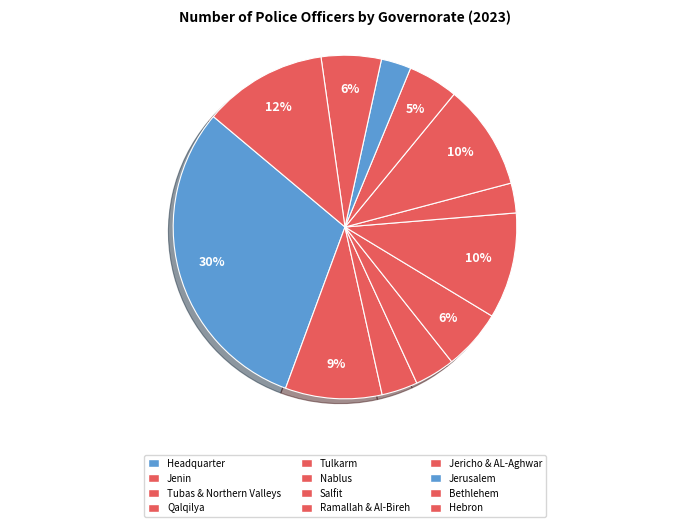

What percentage is the Hebron slice, to the nearest percent?

12%